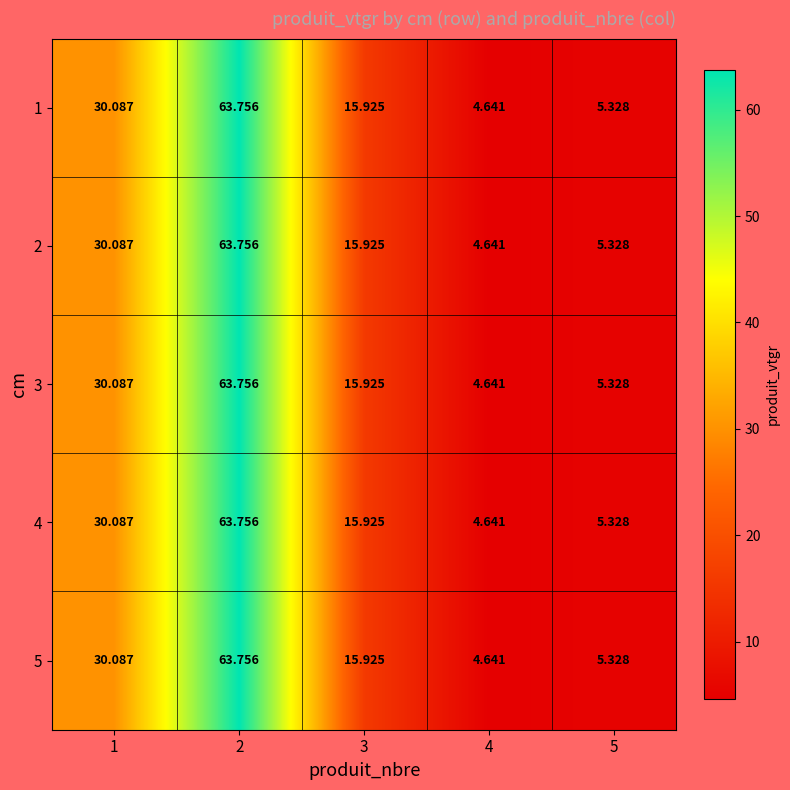

Is the value of 5 at 1 greater than the value of 2 at 4?

Yes